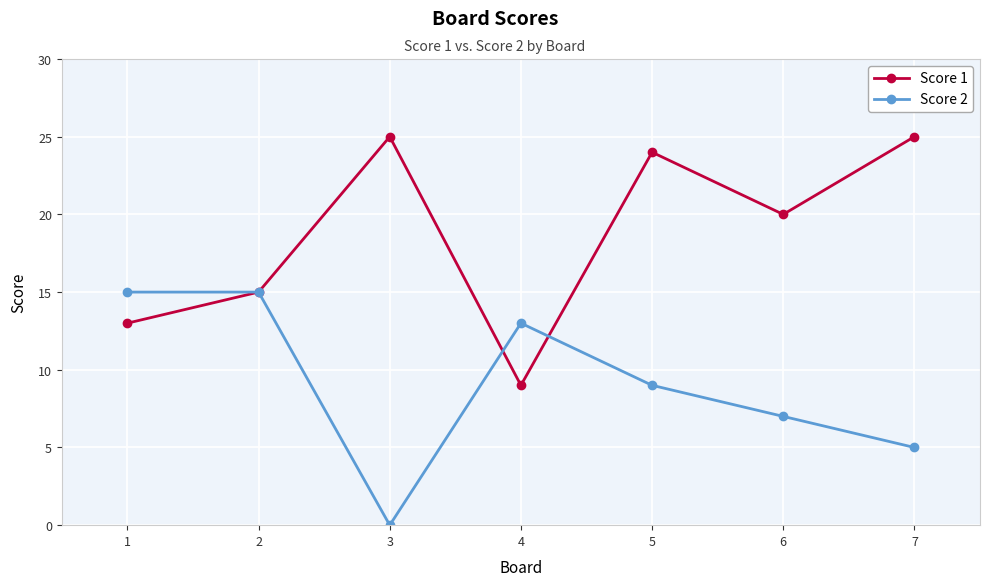

At which category is the sum across all series the highest?

5